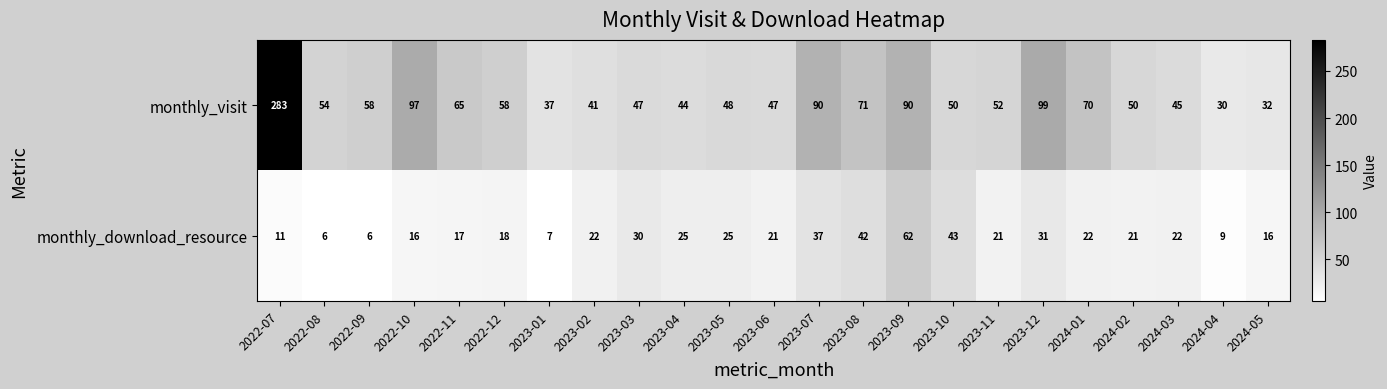

Is it true that monthly_download_resource equals 42 at 2023-08?

True